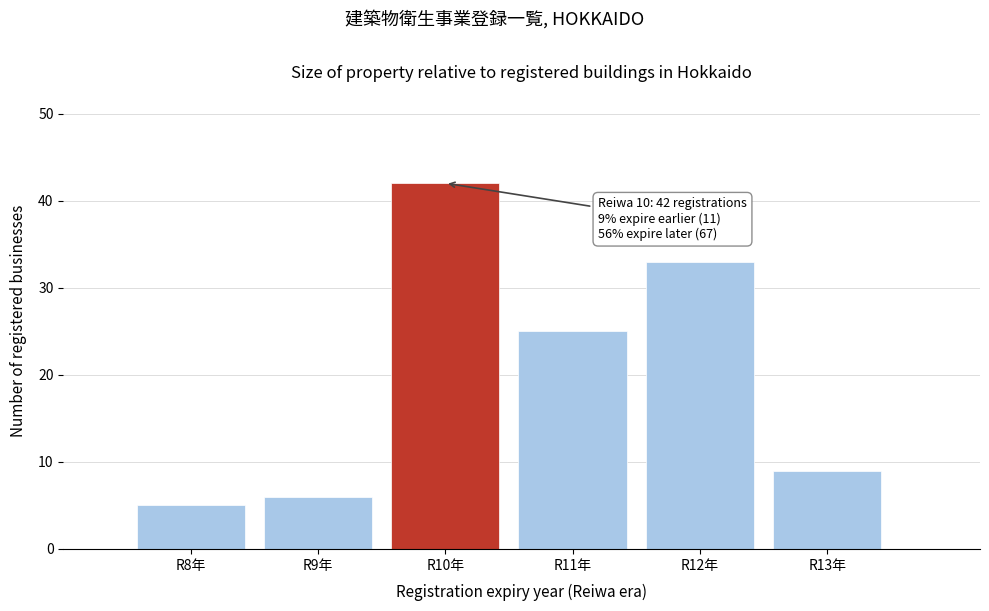

Which range on the x-axis has the tallest bar?

9.5 to 10.5